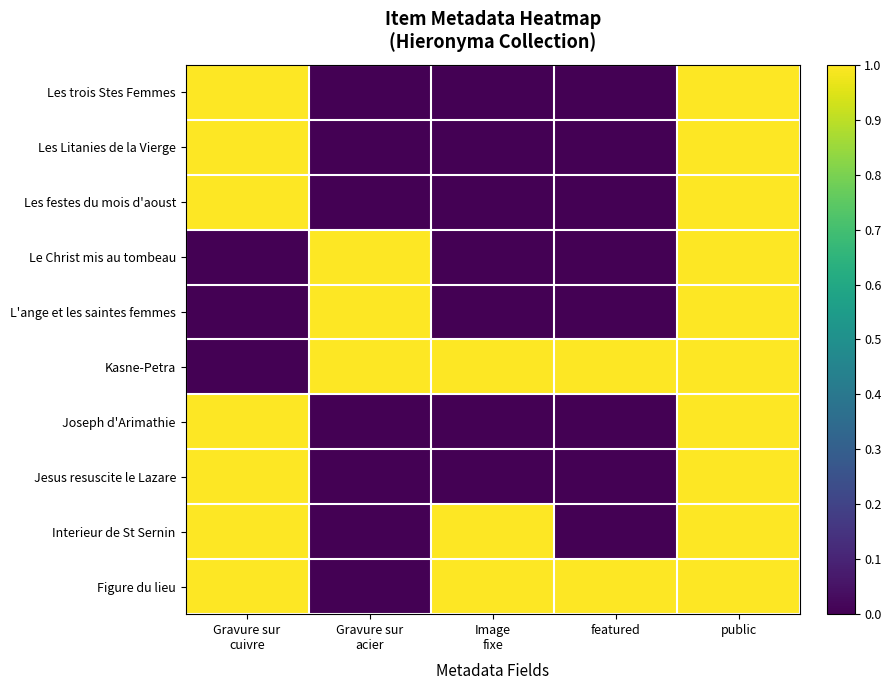

Reading right to left, transcribe all the data shown in this chart.

Les trois Stes Femmes: public=1	featured=0	Image
fixe=0	Gravure sur
acier=0	Gravure sur
cuivre=1
Les Litanies de la Vierge: public=1	featured=0	Image
fixe=0	Gravure sur
acier=0	Gravure sur
cuivre=1
Les festes du mois d'aoust: public=1	featured=0	Image
fixe=0	Gravure sur
acier=0	Gravure sur
cuivre=1
Le Christ mis au tombeau: public=1	featured=0	Image
fixe=0	Gravure sur
acier=1	Gravure sur
cuivre=0
L'ange et les saintes femmes: public=1	featured=0	Image
fixe=0	Gravure sur
acier=1	Gravure sur
cuivre=0
Kasne-Petra: public=1	featured=1	Image
fixe=1	Gravure sur
acier=1	Gravure sur
cuivre=0
Joseph d'Arimathie: public=1	featured=0	Image
fixe=0	Gravure sur
acier=0	Gravure sur
cuivre=1
Jesus resuscite le Lazare: public=1	featured=0	Image
fixe=0	Gravure sur
acier=0	Gravure sur
cuivre=1
Interieur de St Sernin: public=1	featured=0	Image
fixe=1	Gravure sur
acier=0	Gravure sur
cuivre=1
Figure du lieu: public=1	featured=1	Image
fixe=1	Gravure sur
acier=0	Gravure sur
cuivre=1